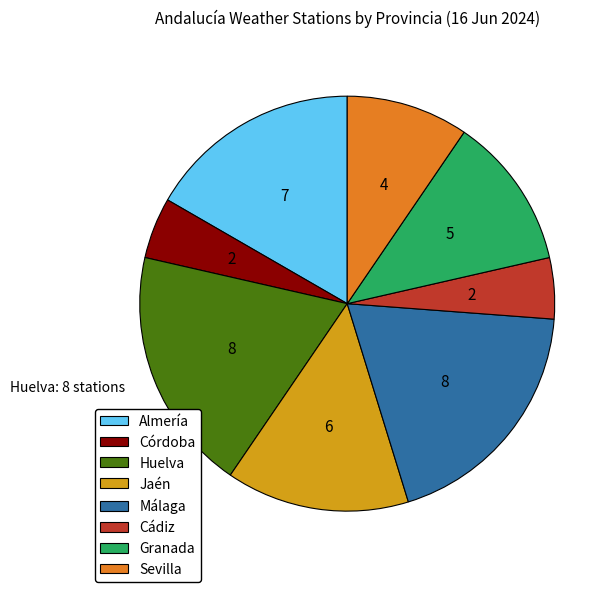

Does any single category account for the majority?

No